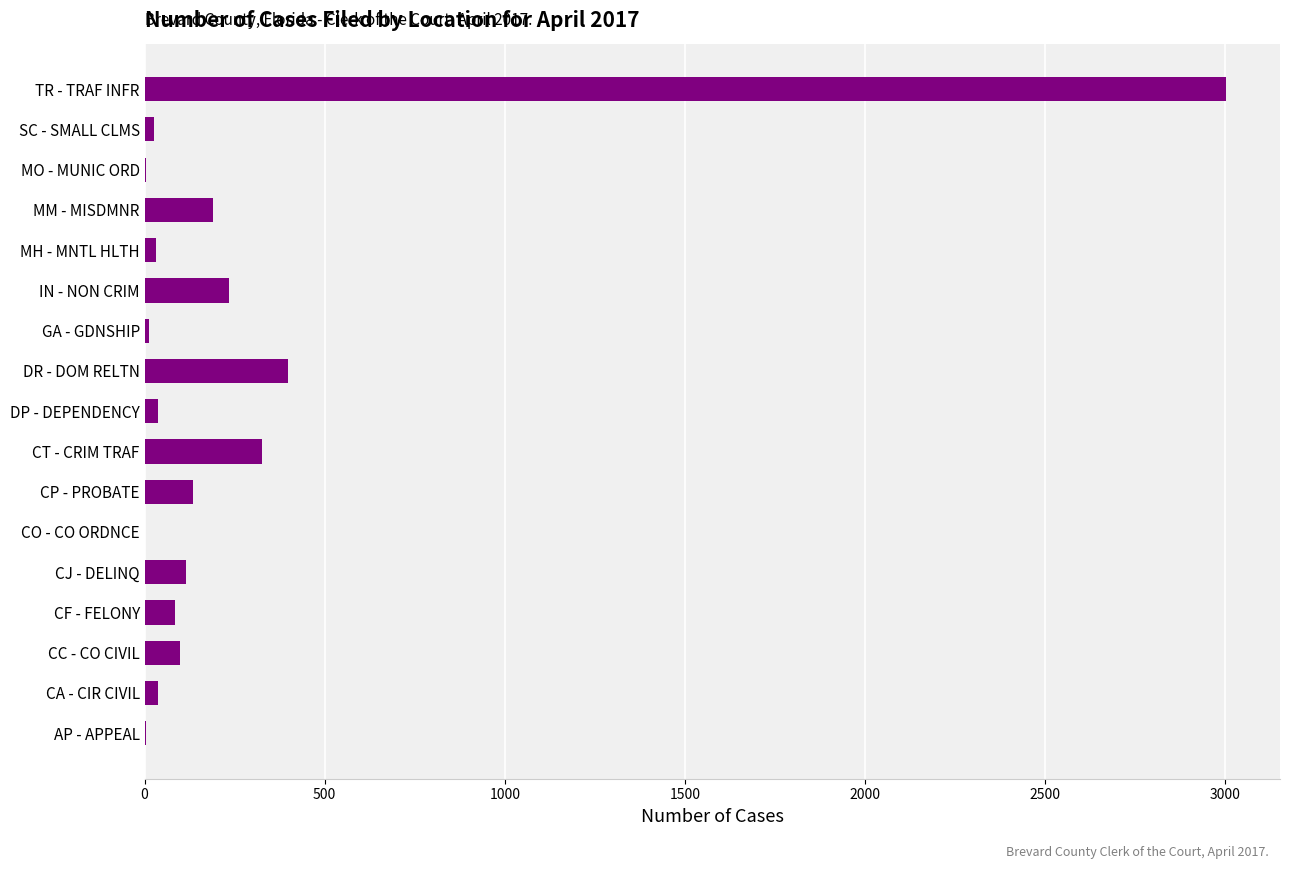

At which label is the value closest to 1502?

DR - DOM RELTN